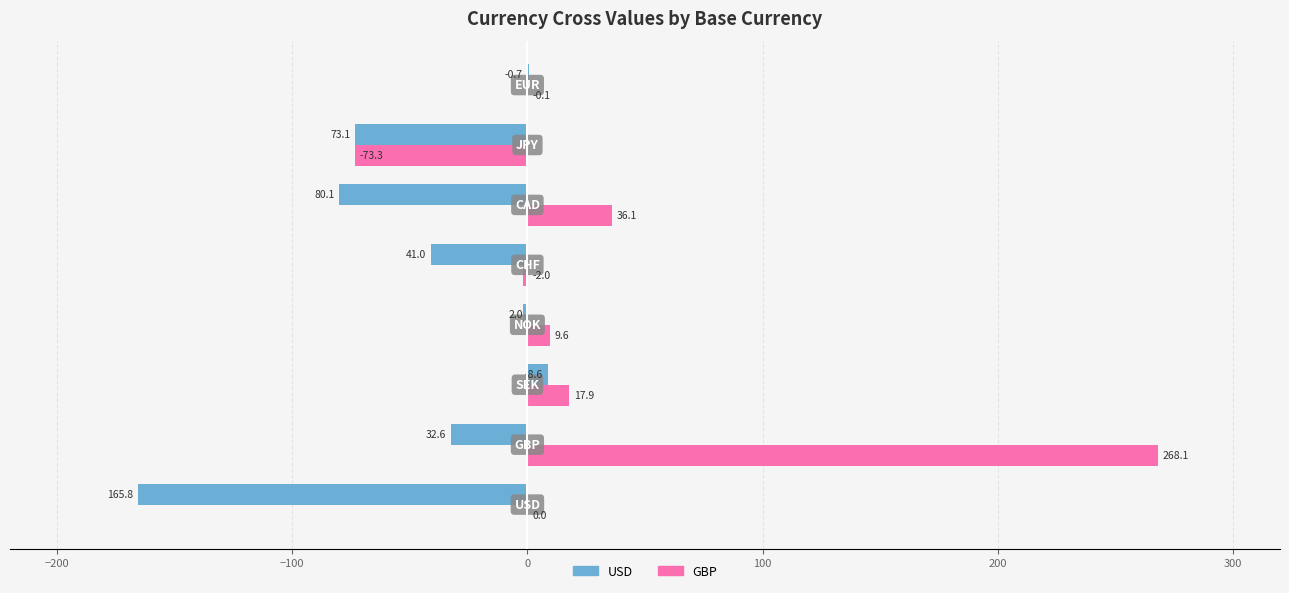

Which series has the largest total across all categories?

GBP